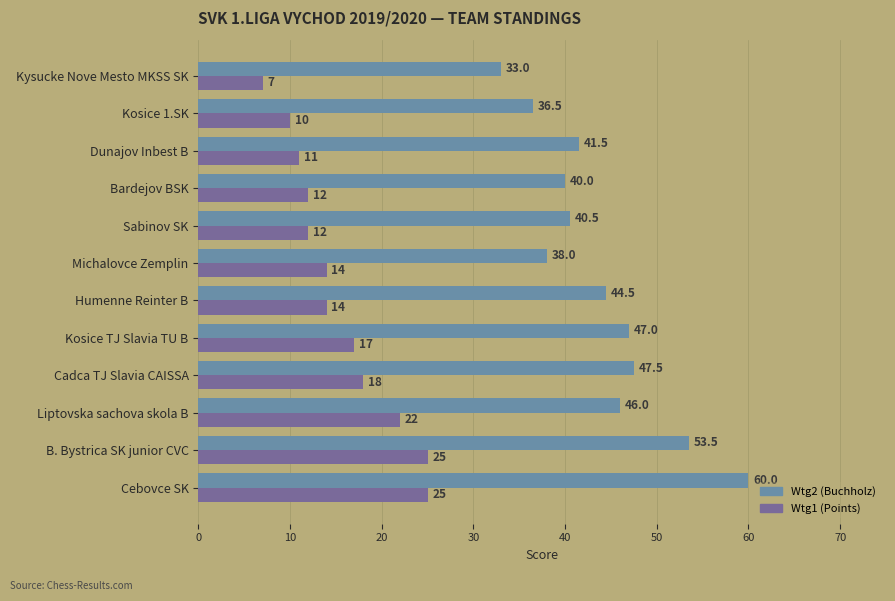

Which series has the largest range (max minus min)?

Wtg2 (Buchholz)